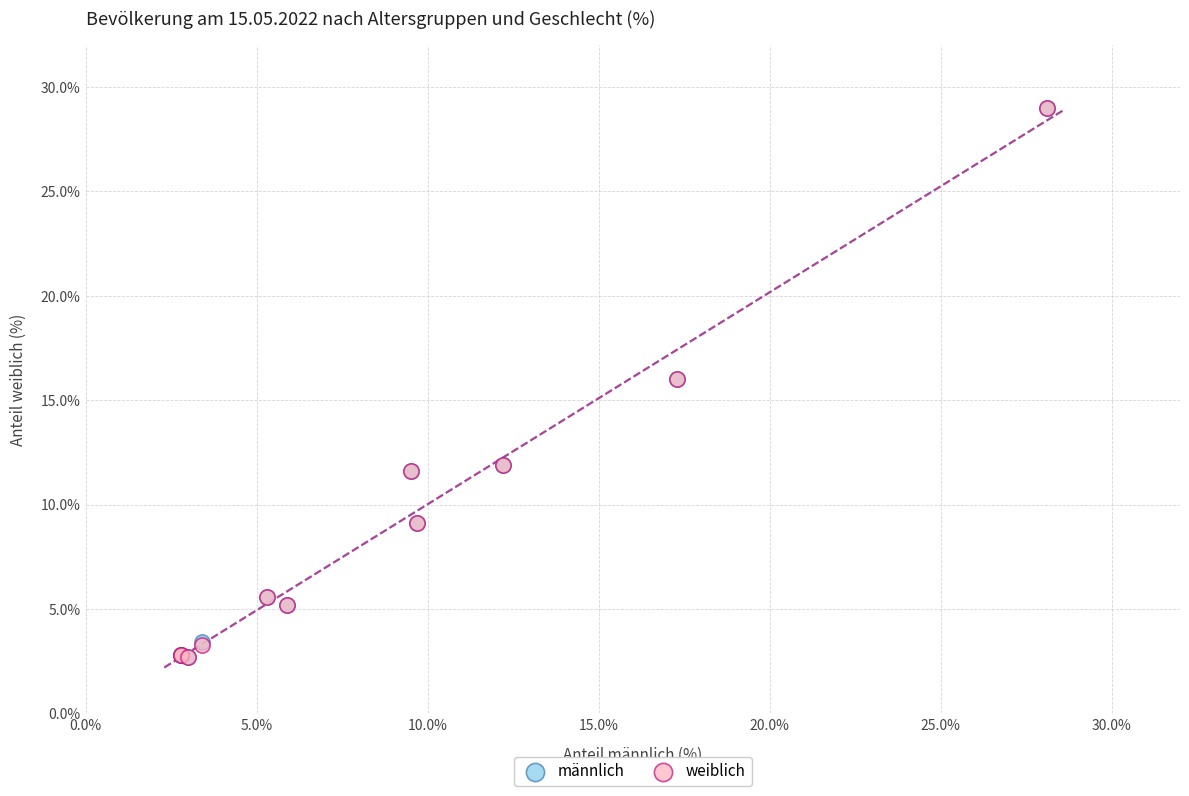

What are all the series names shown in the legend?

männlich, weiblich